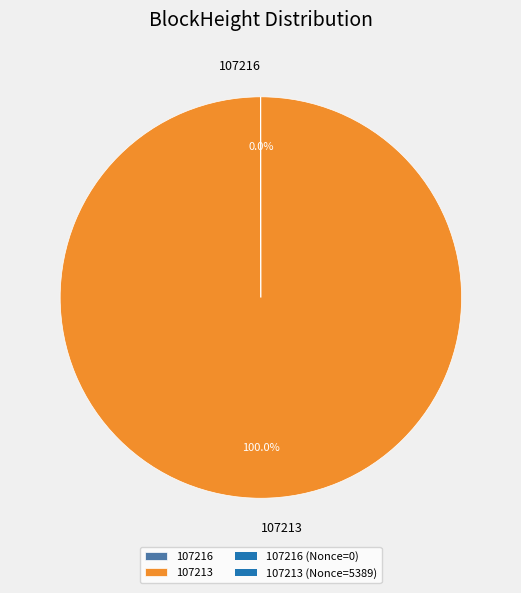

Does 107213 represent more than half of the total?

Yes